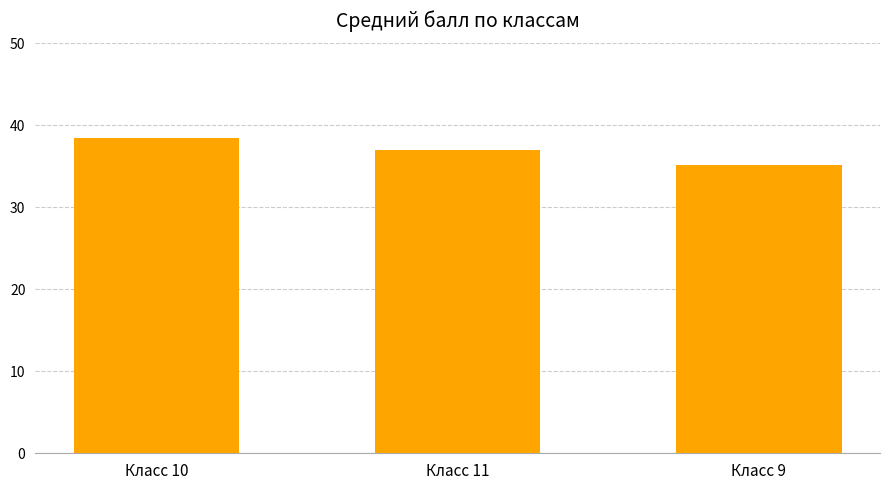

Reading left to right, extract all data points from this chart.

38.5	37.0	35.1